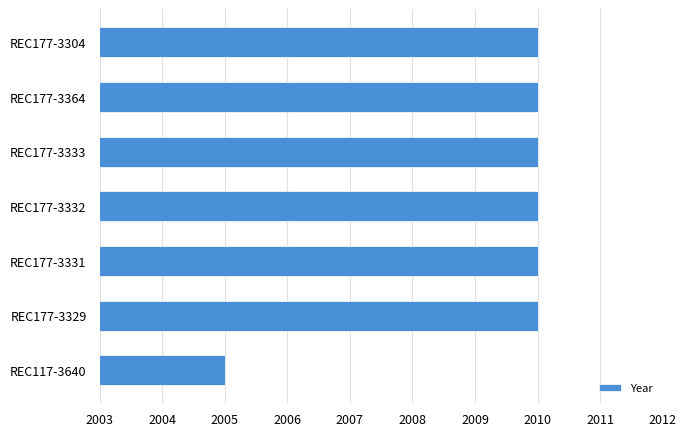

The chart shows a value of 2010 at REC177-3333. True or false?

True